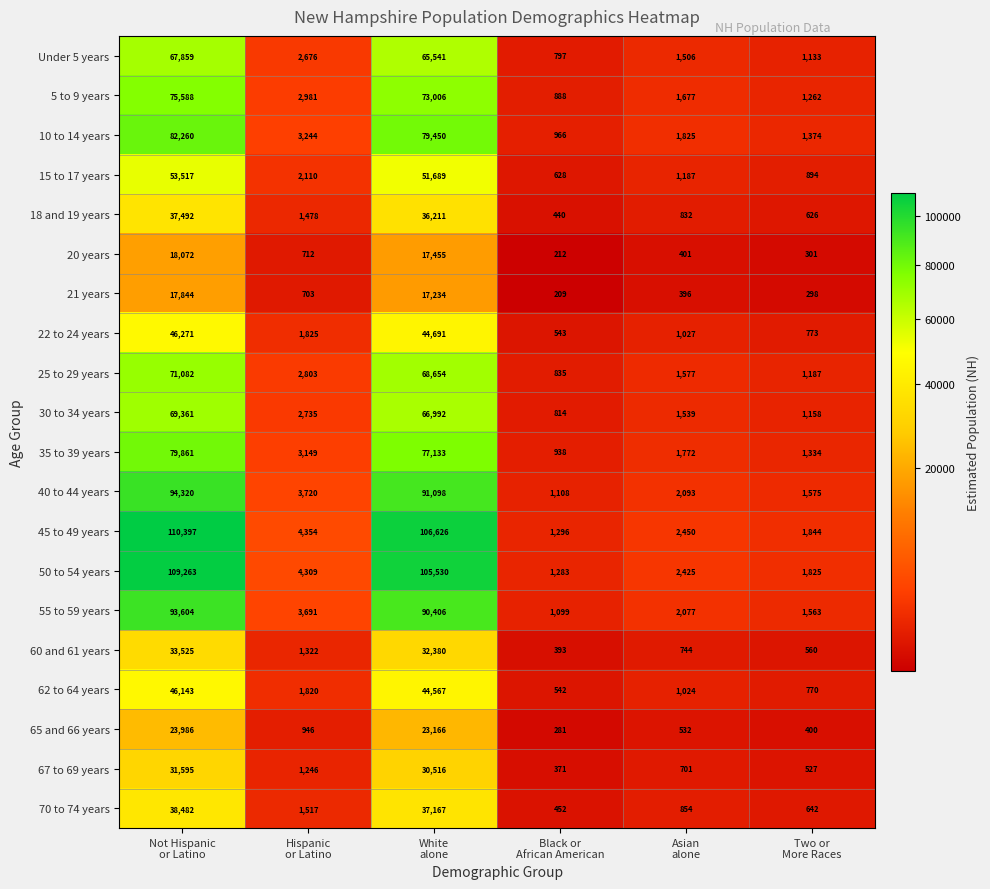

What is the average value of the 55 to 59 years series?

32073